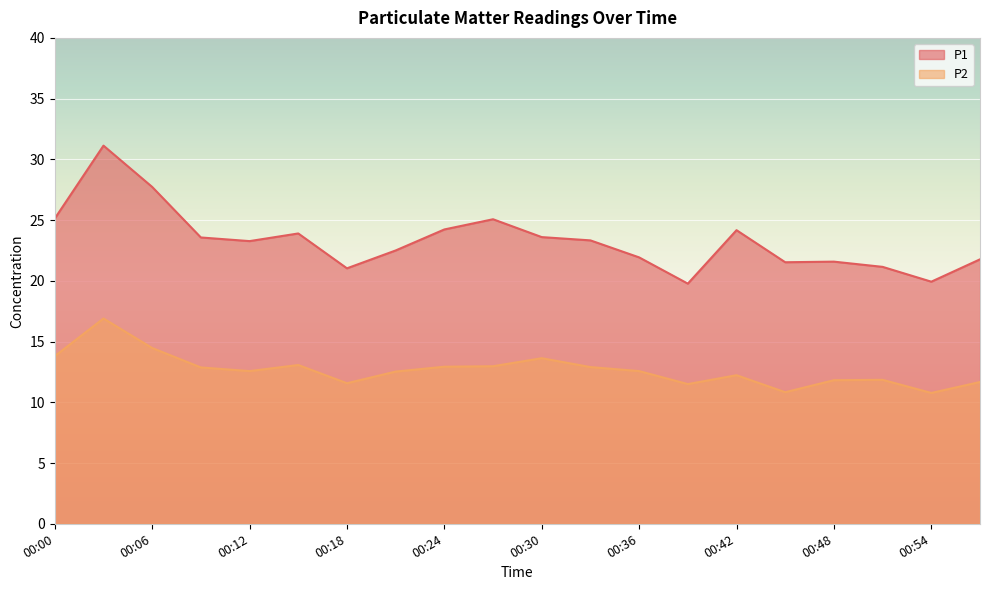

Which label corresponds to the smallest value in the chart?

00:54